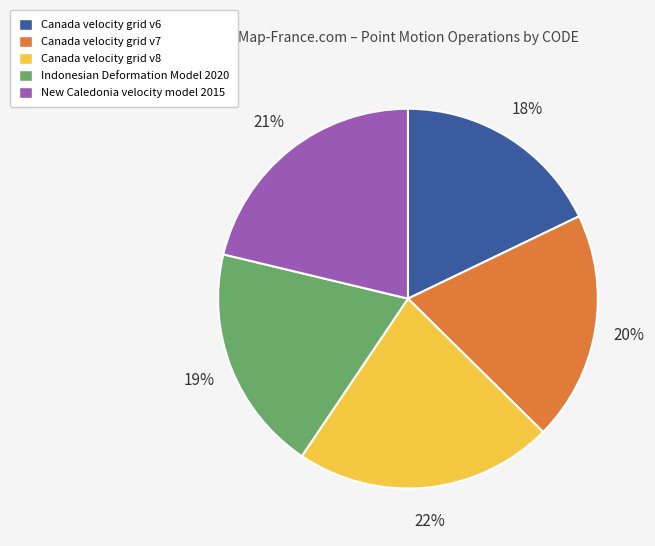

Which has a higher value, Canada velocity grid v7 or New Caledonia velocity model 2015?

New Caledonia velocity model 2015